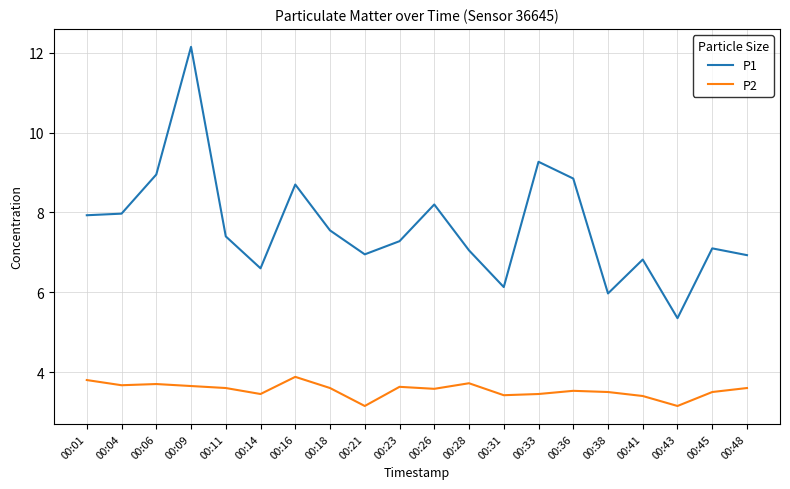

The P2 series shows 0.8 at 00:28. True or false?

False